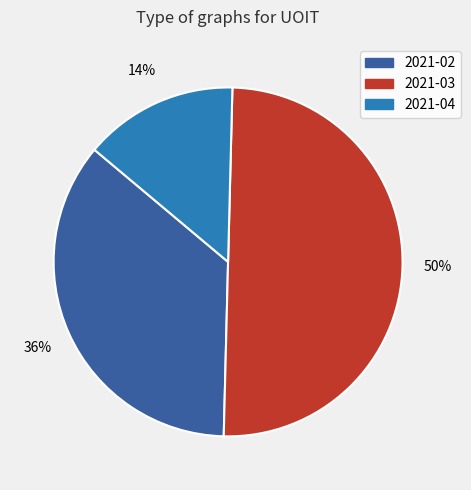

Is the sum of 2021-03 and 2021-02 greater than half?

Yes